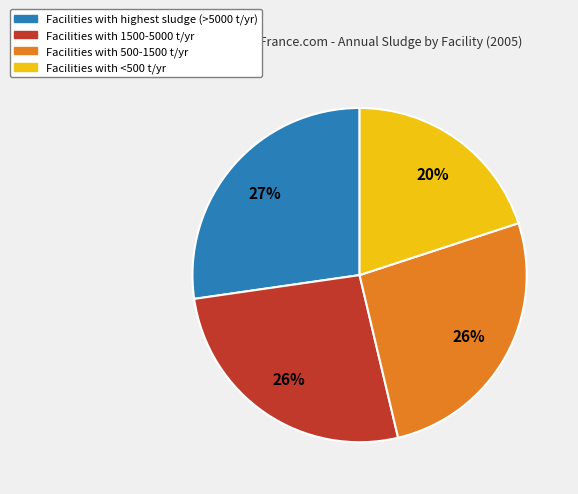

Which category has the biggest portion of the pie?

Facilities with highest sludge (>5000 t/yr)